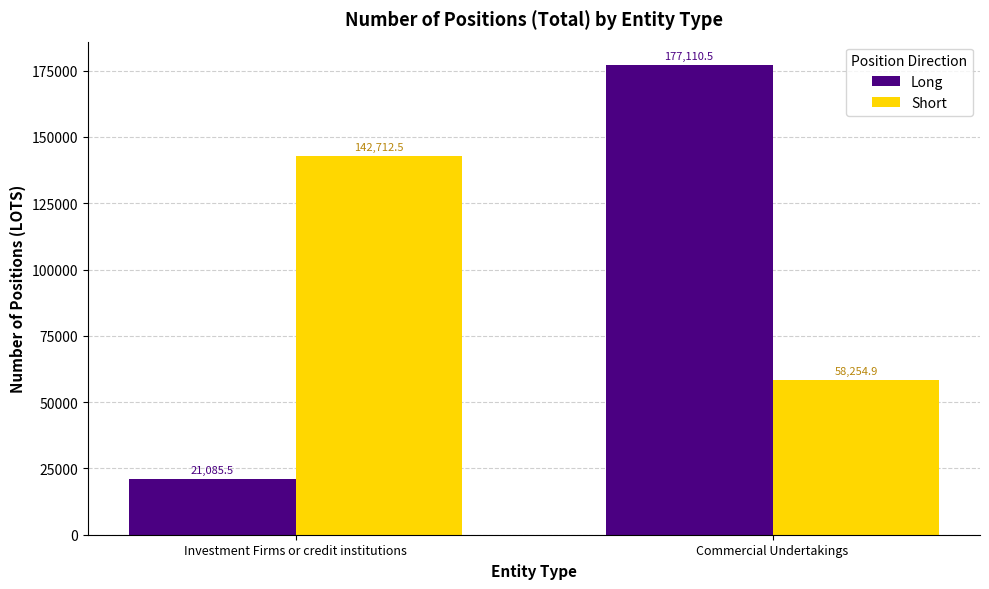

What is the maximum value for Short?

142712.5